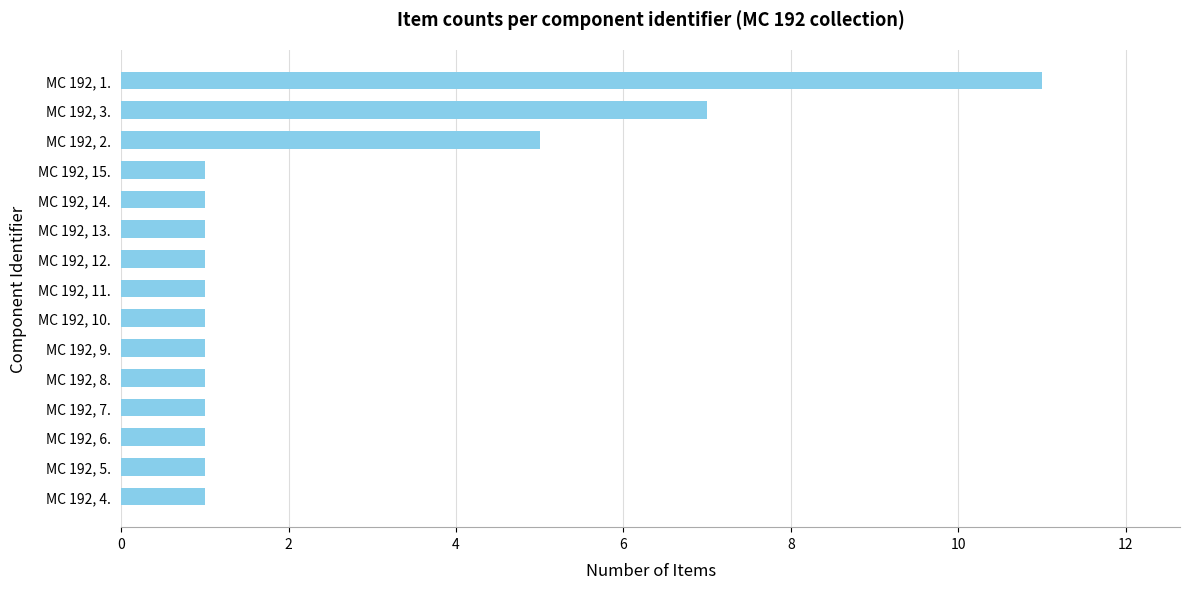

The chart shows a value of 2 at MC 192, 5.. True or false?

False